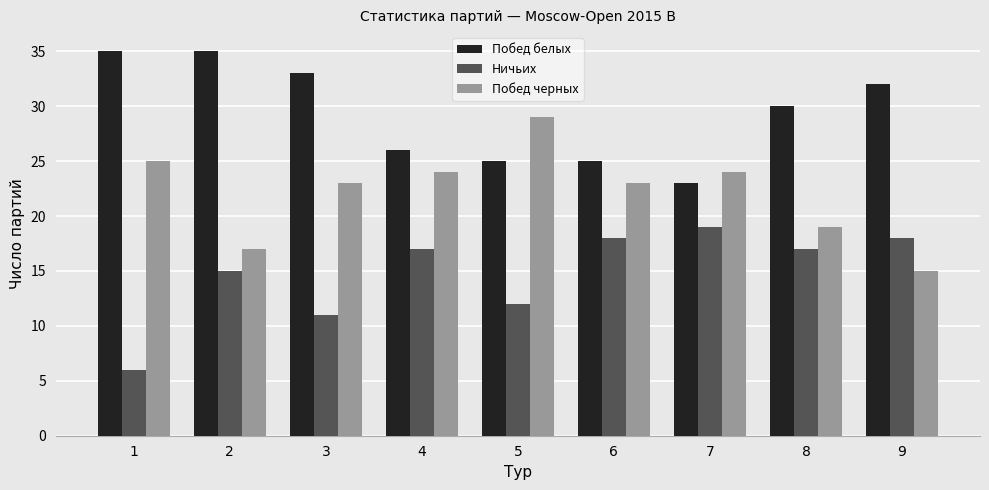

True or false: Побед белых has a value of 7 at 7.

False